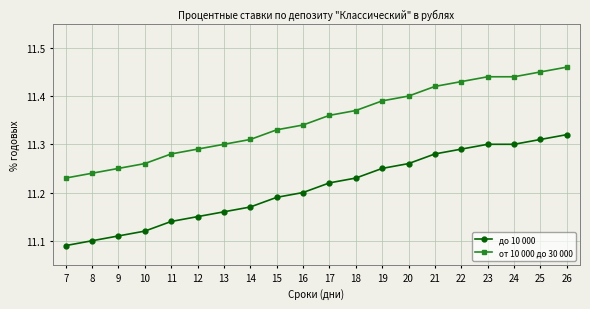

List the series in order of their peak value, lowest first.

до 10 000, от 10 000 до 30 000